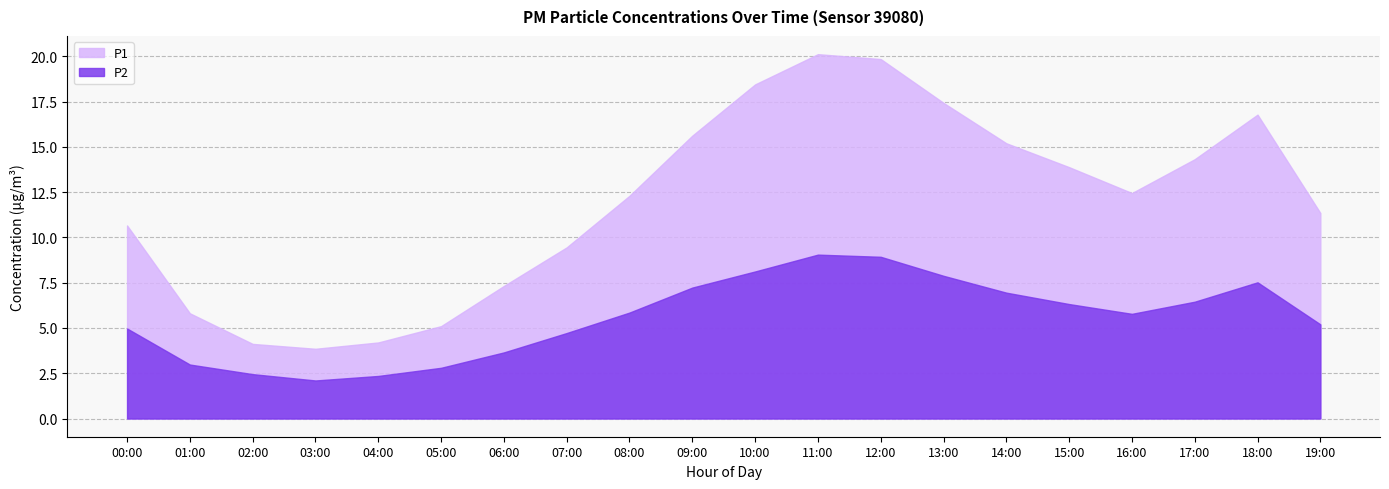

What is the difference between the maximum and minimum values in the P2 series?

7.0